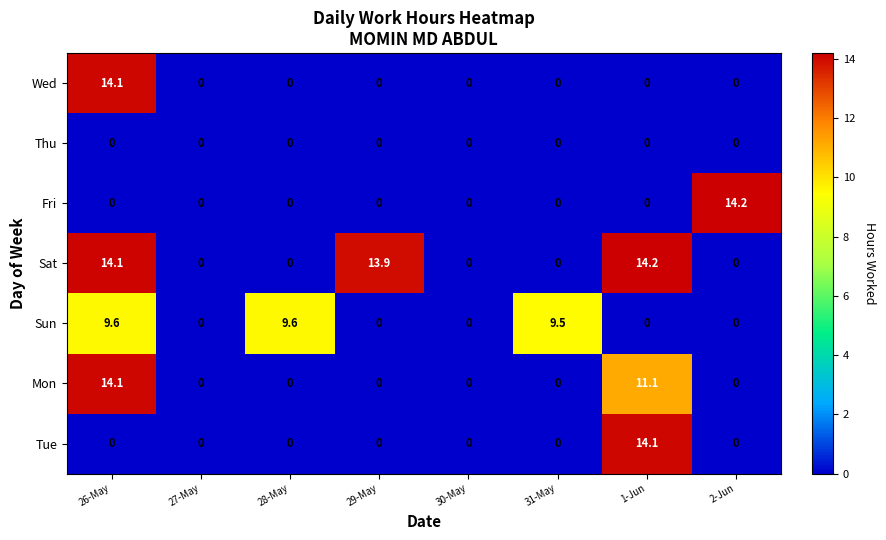

True or false: Tue has a value of 0.0 at 28-May.

True